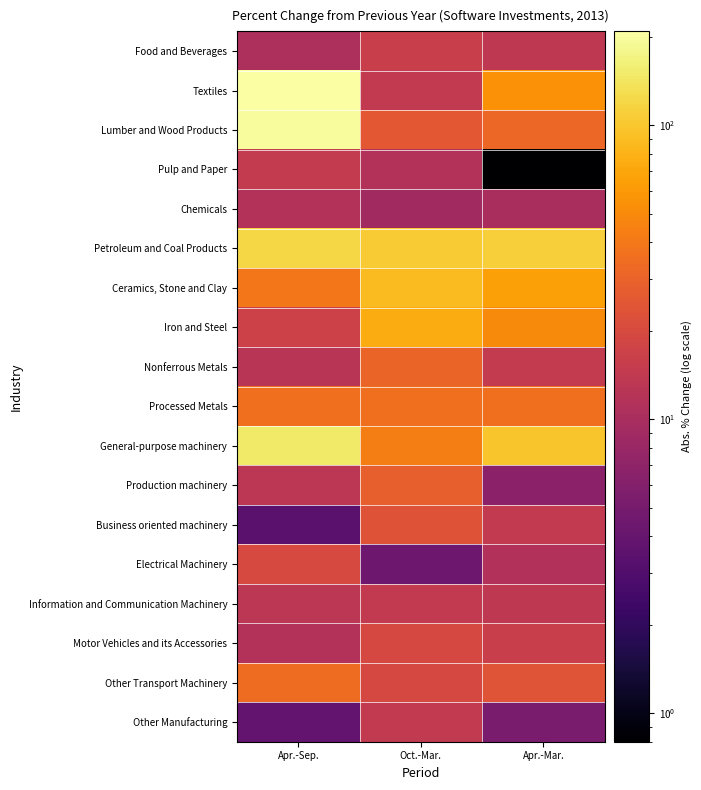

Which category has the lowest value across all series?

Apr.-Mar.